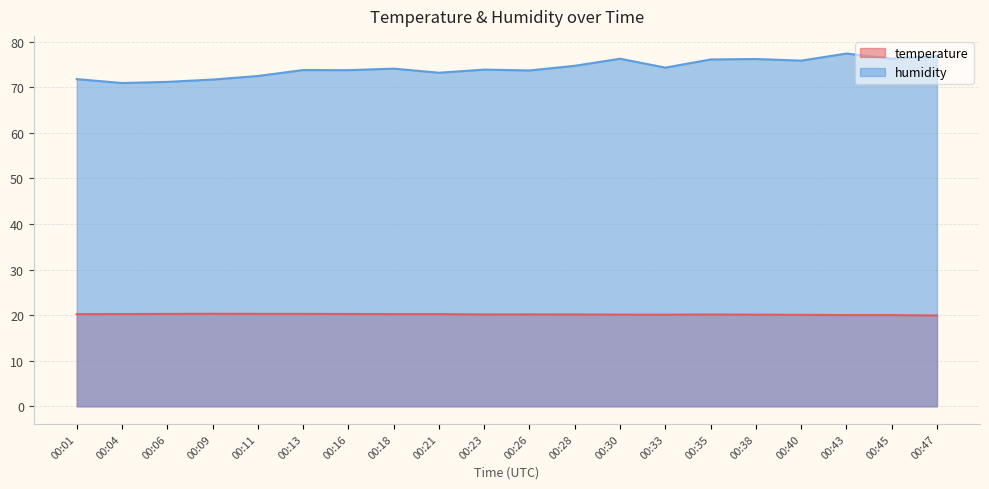

How many data points in temperature are less than 20?

1